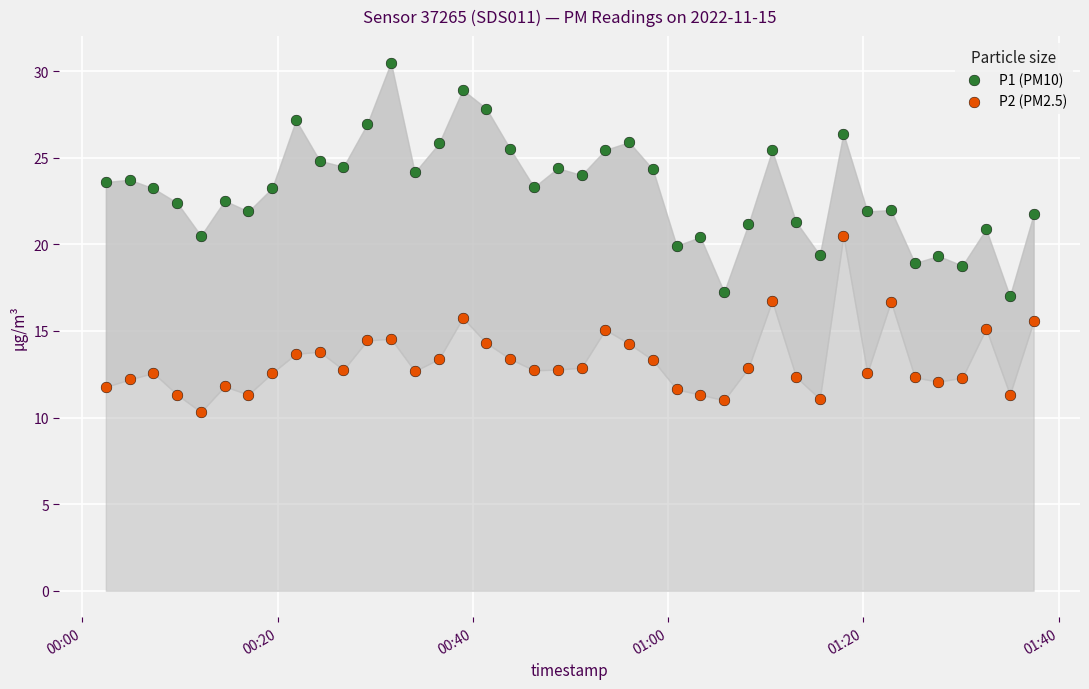

Which series reaches the maximum Y coordinate?

P1 (PM10)